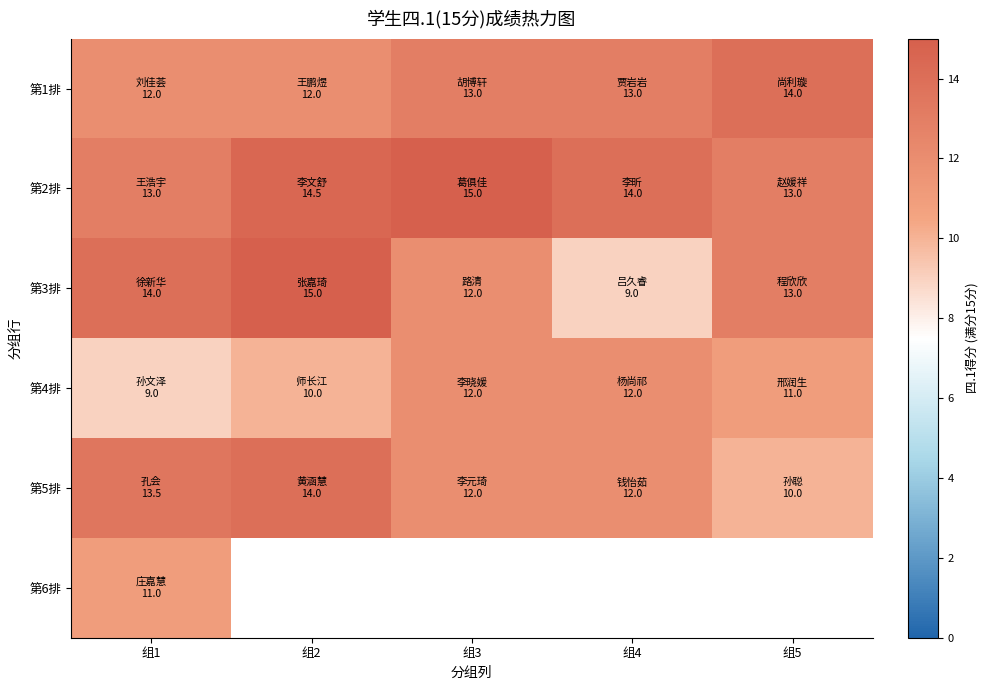

Is the value of 第3排 at 组1 greater than the value of 第4排 at 组2?

Yes